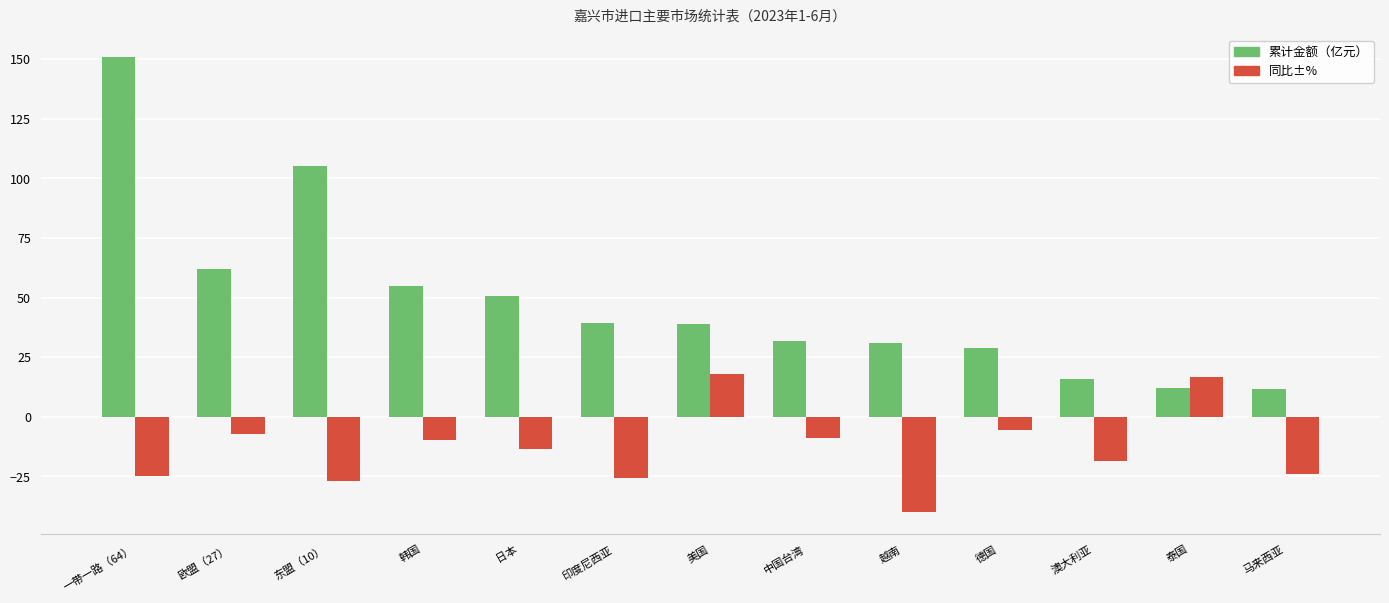

Which label corresponds to the largest value in the chart?

一带一路（64）